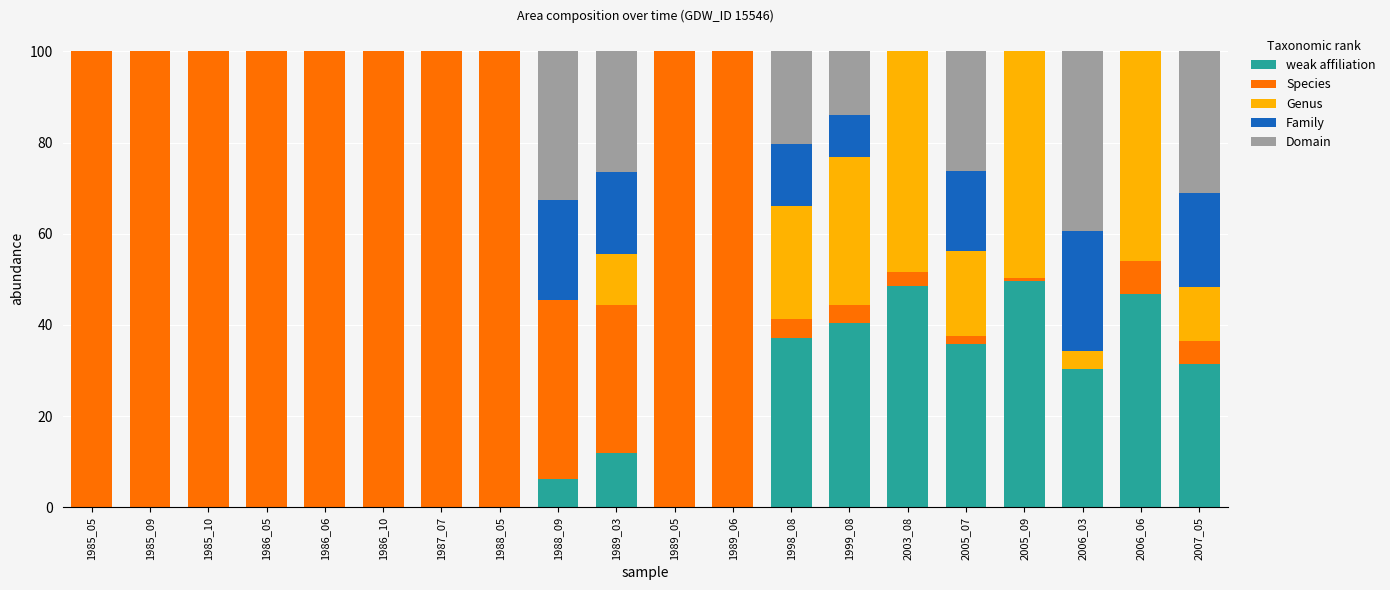

Count the number of categories in the chart.

20